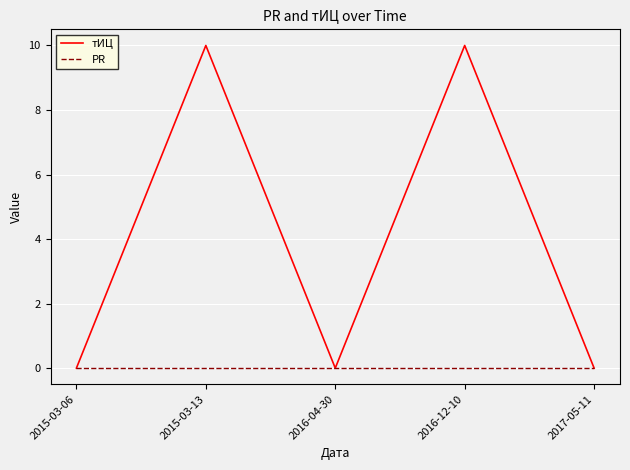

What is the maximum value for тИЦ?

10